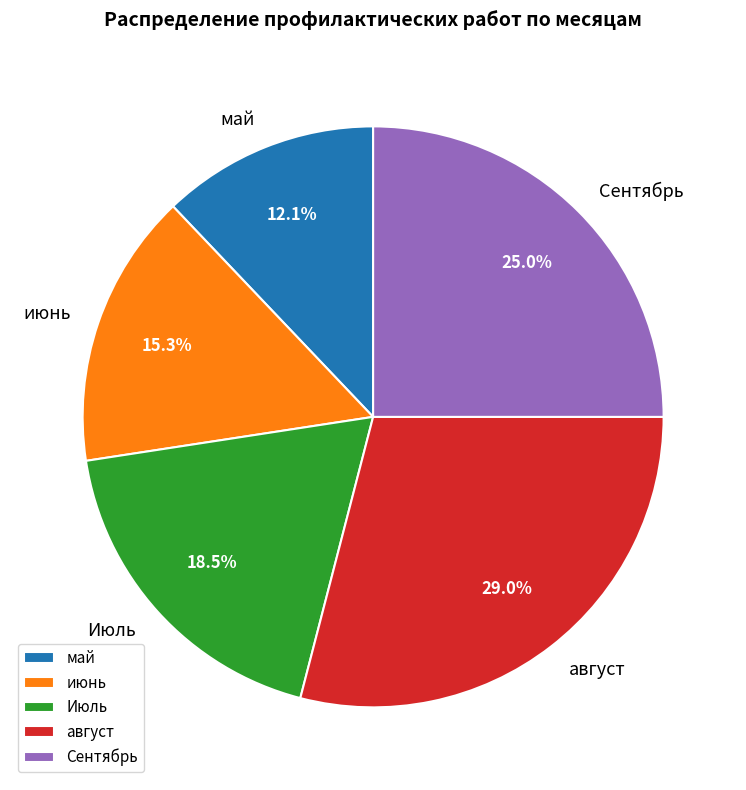

What percentage do июнь and май together represent?

27.4%